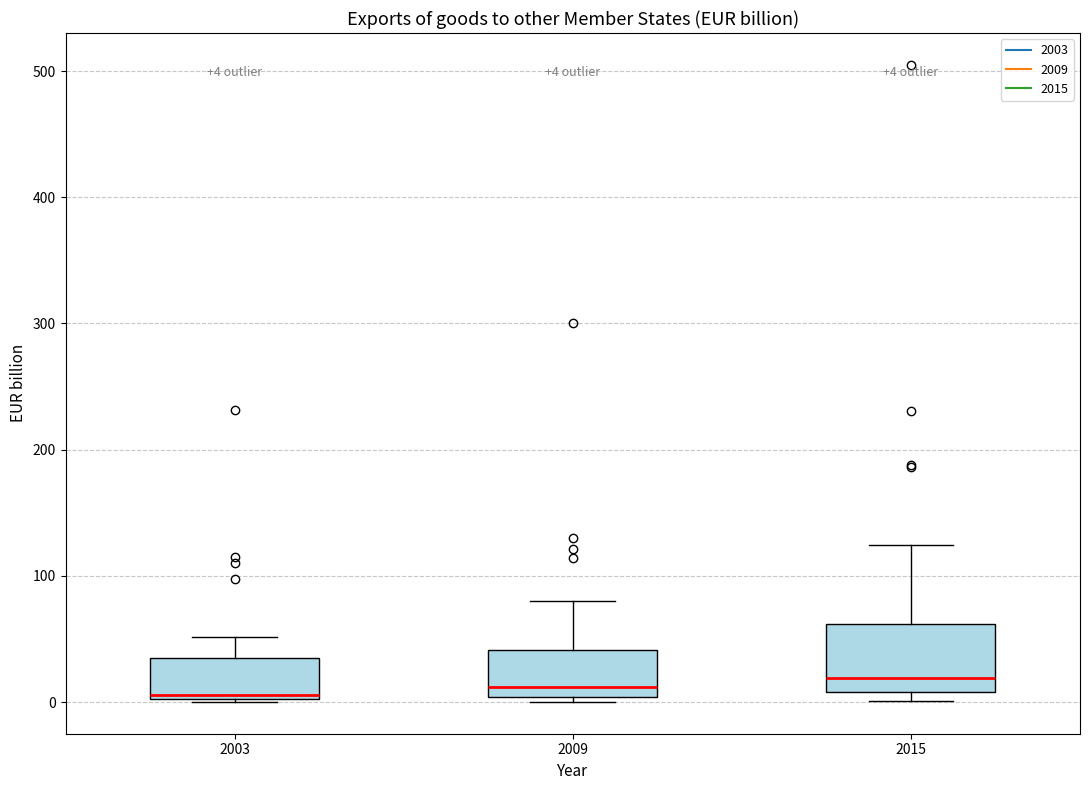

Comparing the boxes themselves (not the whiskers), which one is the tallest?

2015